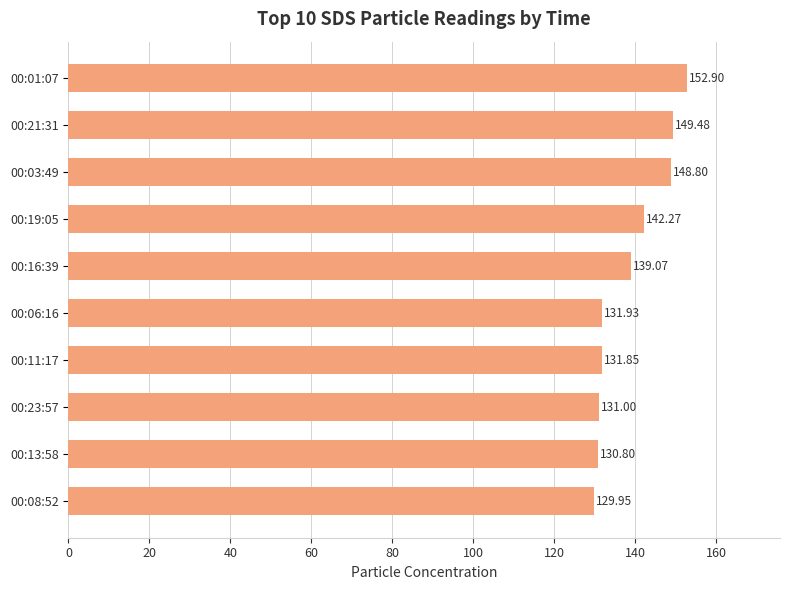

Rank the categories by value from highest to lowest.

00:01:07, 00:21:31, 00:03:49, 00:19:05, 00:16:39, 00:06:16, 00:11:17, 00:23:57, 00:13:58, 00:08:52